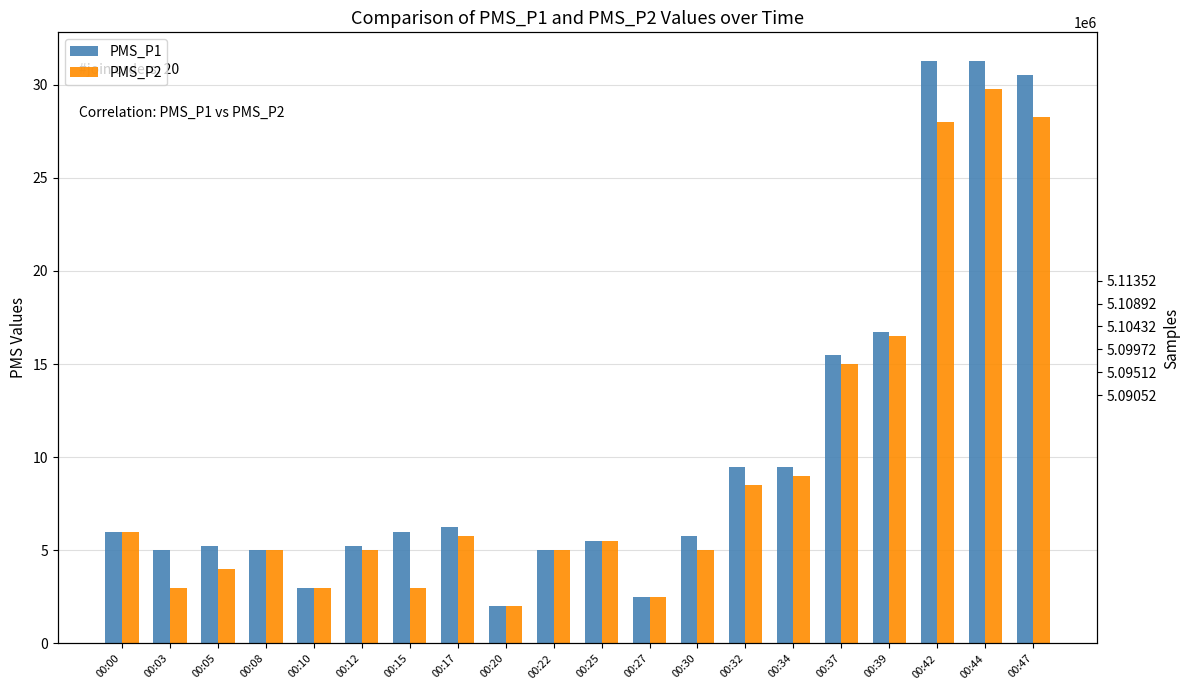

What is the value of the PMS_P2 bar at the 3rd from the left?

4.0